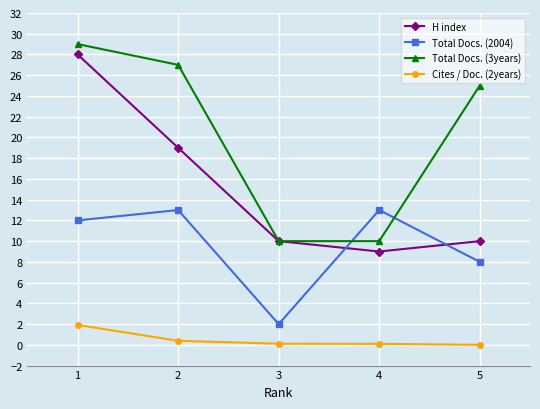

The value of Total Docs. (3years) at 2 is 9.2. True or false?

False